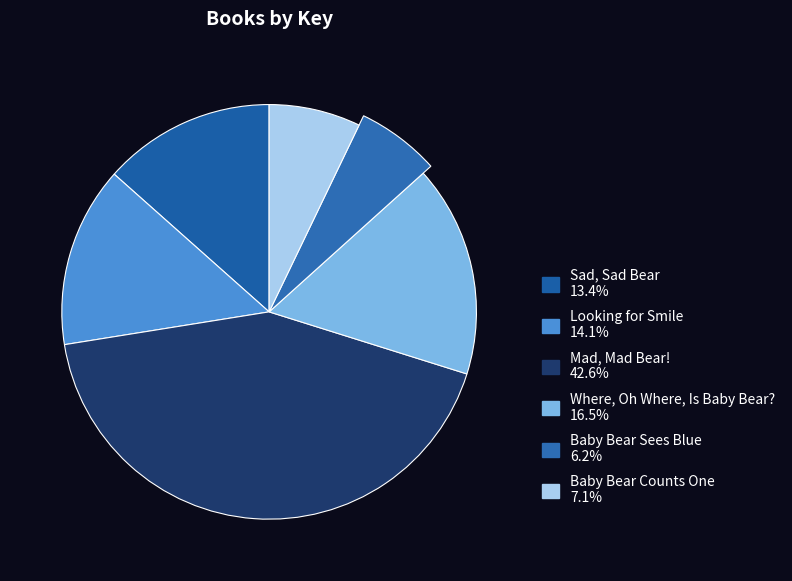

Rank the categories by value from lowest to highest.

Baby Bear Sees Blue, Baby Bear Counts One, Sad, Sad Bear, Looking for Smile, Where, Oh Where, Is Baby Bear?, Mad, Mad Bear!